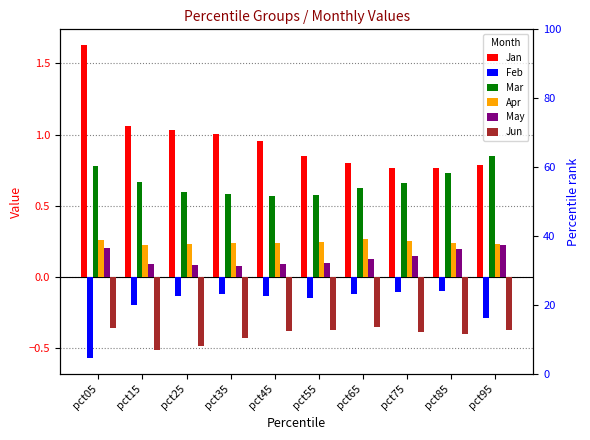

At which category is the sum across all series the highest?

pct05